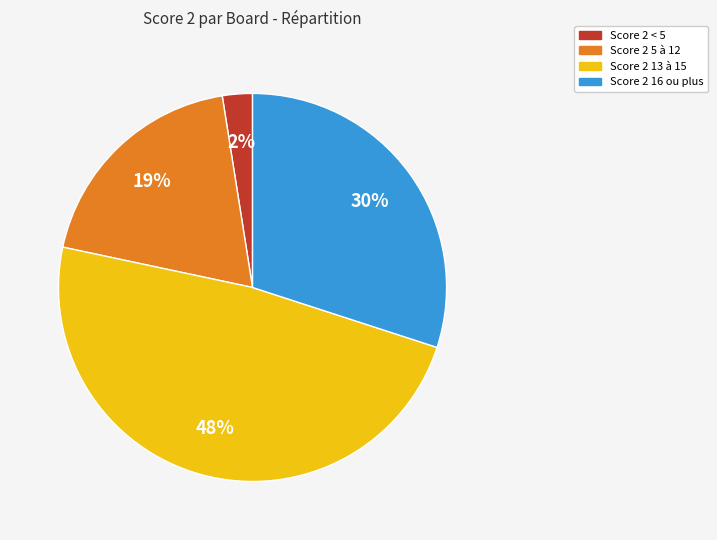

Does any single category account for the majority?

No